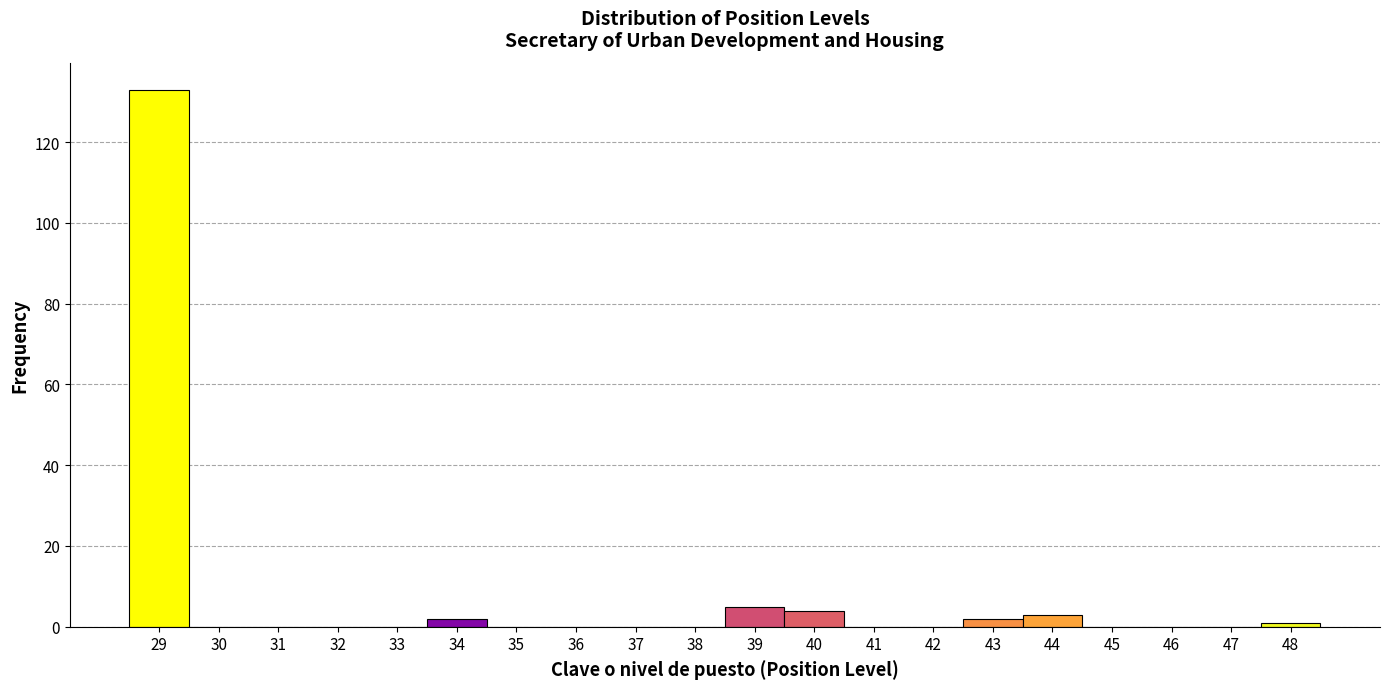

Reading left to right, transcribe all the data shown in this chart.

29=133	30=0	31=0	32=0	33=0	34=2	35=0	36=0	37=0	38=0	39=5	40=4	41=0	42=0	43=2	44=3	45=0	46=0	47=0	48=1